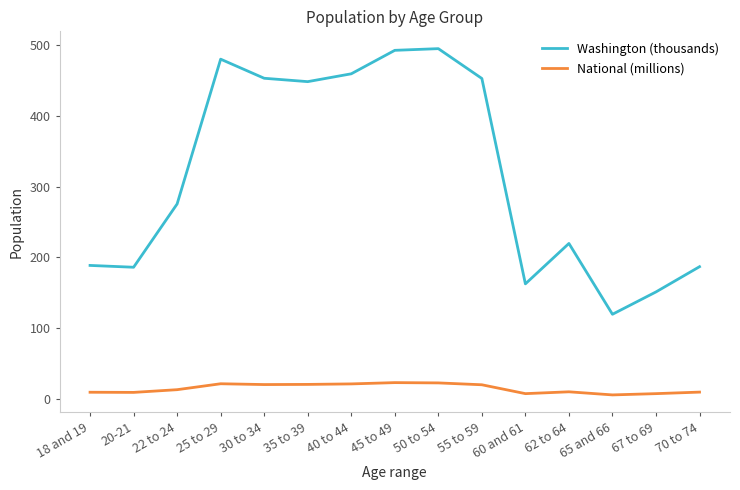

What are all the series names shown in the legend?

Washington (thousands), National (millions)